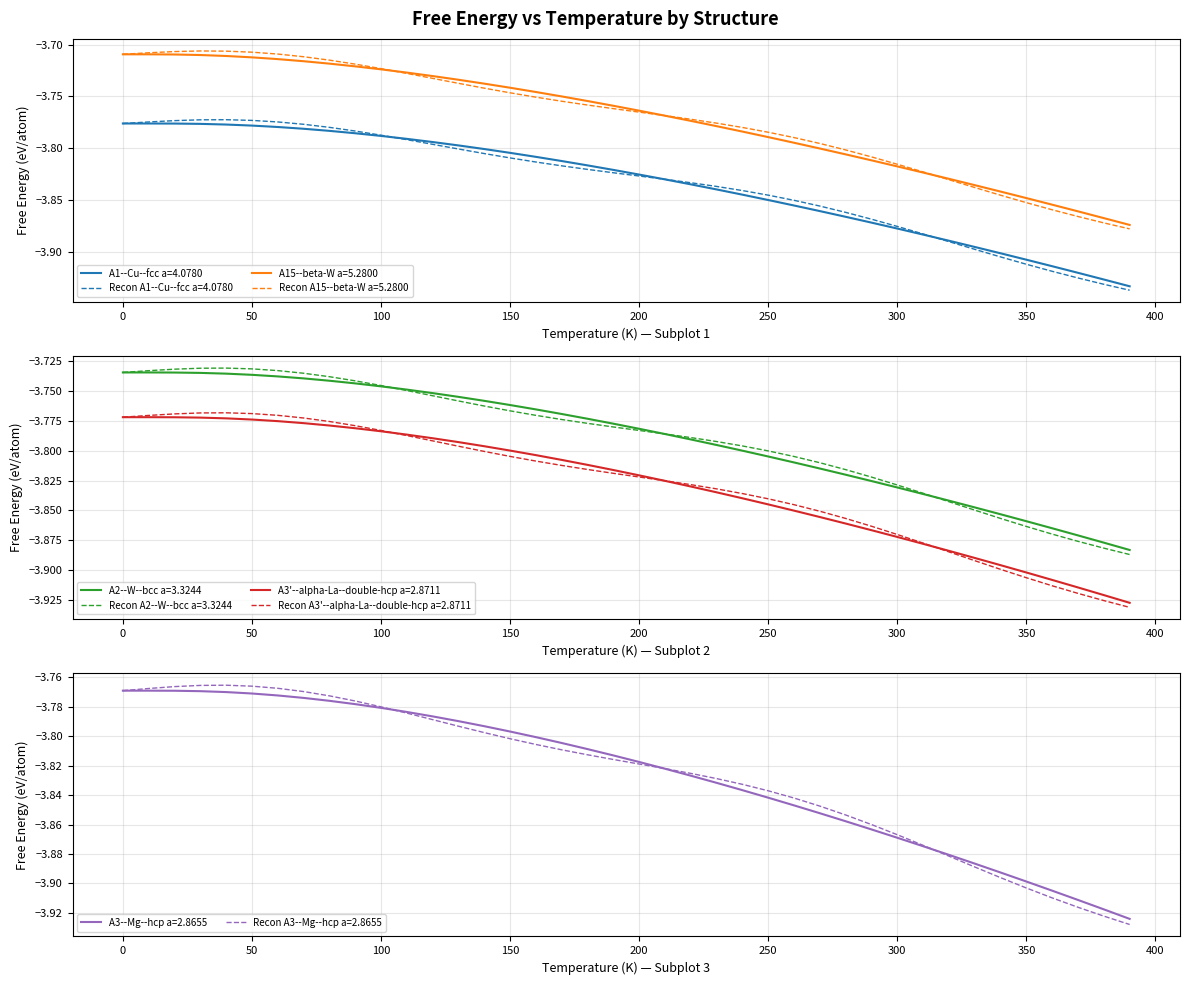

True or false: A15--beta-W a=5.2800 has more than 0 points higher than both neighbors.

False